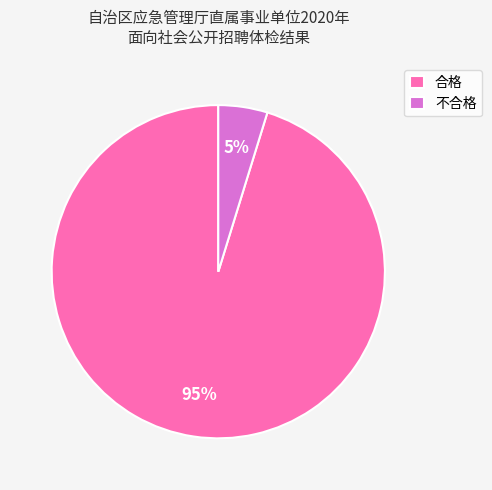

Which slice is the smallest?

不合格